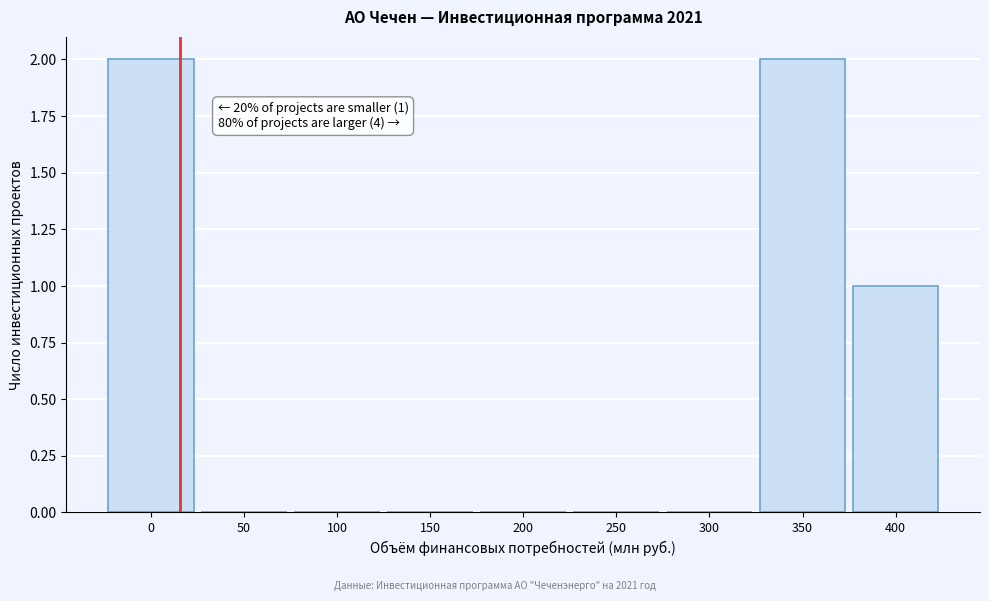

Reading right to left, transcribe all the data shown in this chart.

400=1	350=2	300=0	250=0	200=0	150=0	100=0	50=0	0=2